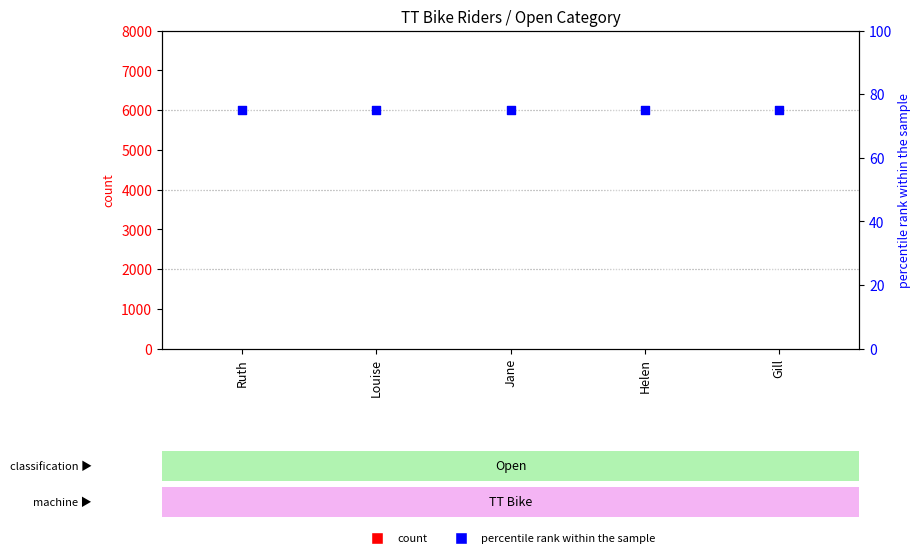

What is the total value across all series at Helen?

75